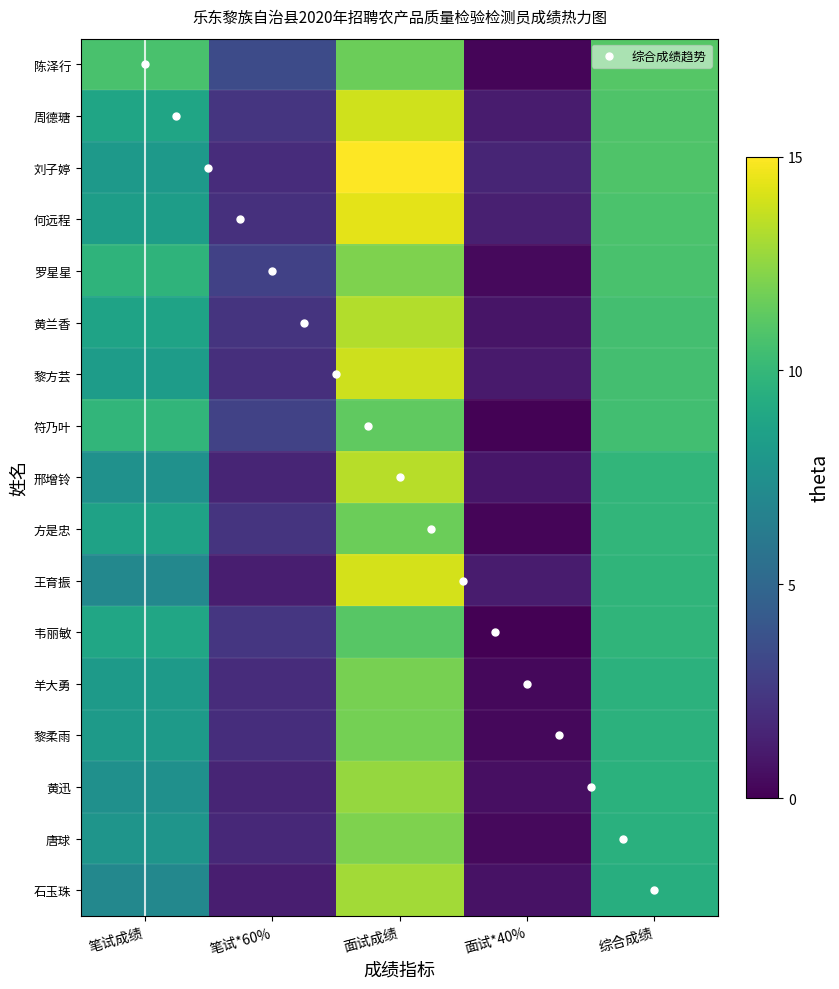

The 石玉珠 series shows 11.9 at 笔试成绩. True or false?

False